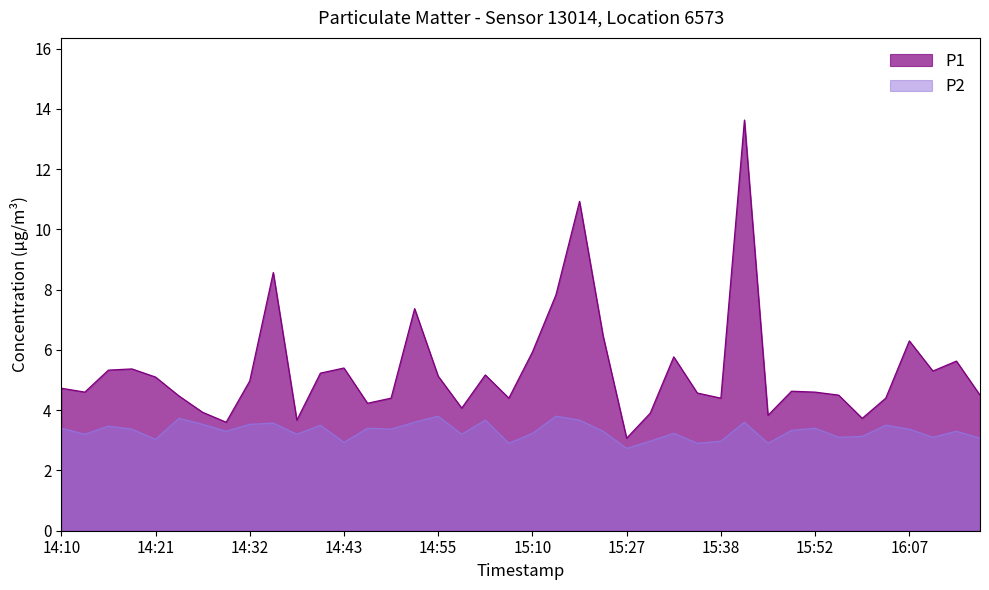

What is the approximate value of P1 at 15:27?

3.1